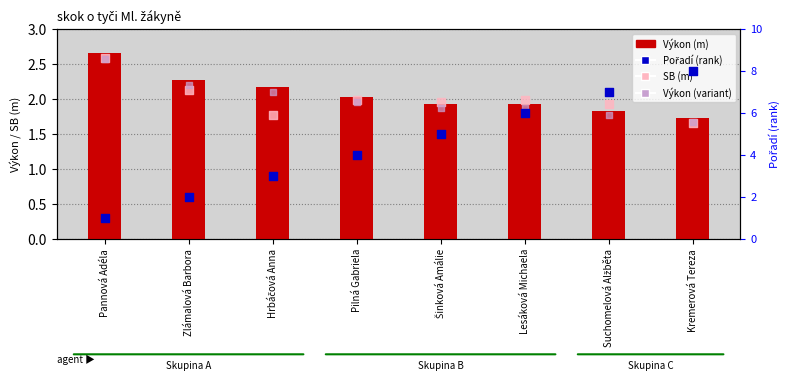

Which series has the largest total across all categories?

Pořadí (rank)